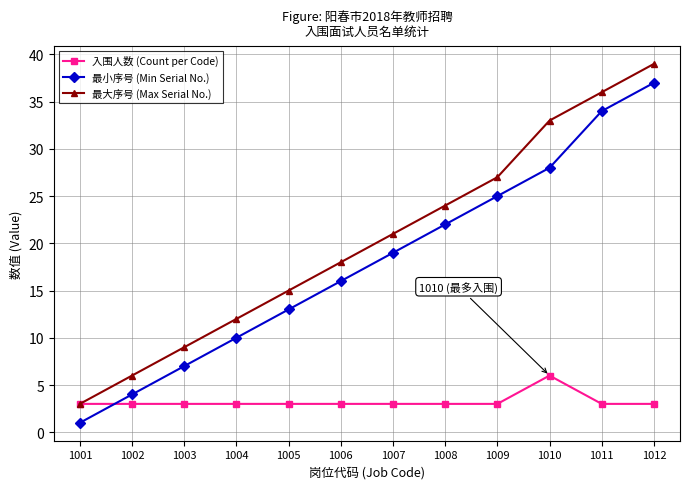

Reading left to right, transcribe all the data shown in this chart.

入围人数 (Count per Code): 3	3	3	3	3	3	3	3	3	6	3	3
最小序号 (Min Serial No.): 1	4	7	10	13	16	19	22	25	28	34	37
最大序号 (Max Serial No.): 3	6	9	12	15	18	21	24	27	33	36	39